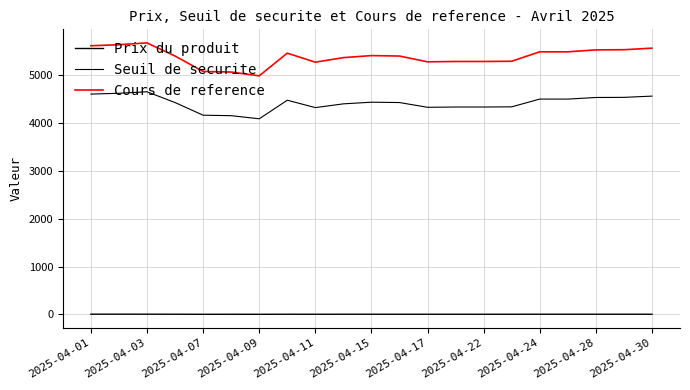

What is the maximum value for Cours de reference?

5671.0